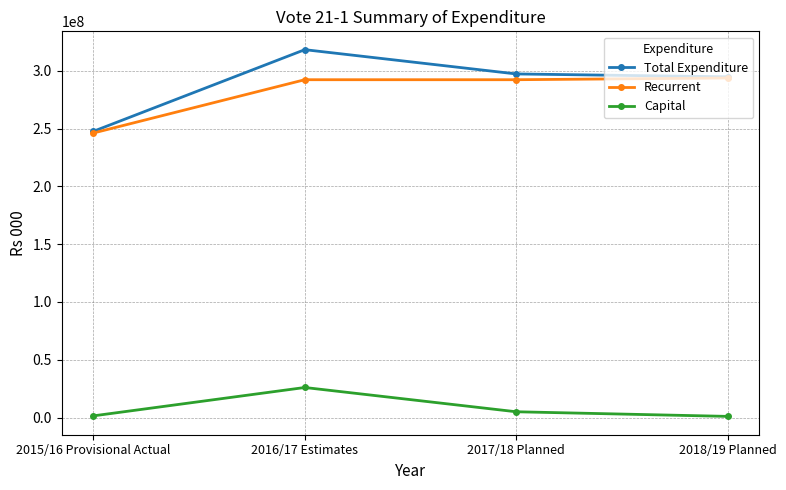

What is the label of the 4th point from the left?

2018/19 Planned